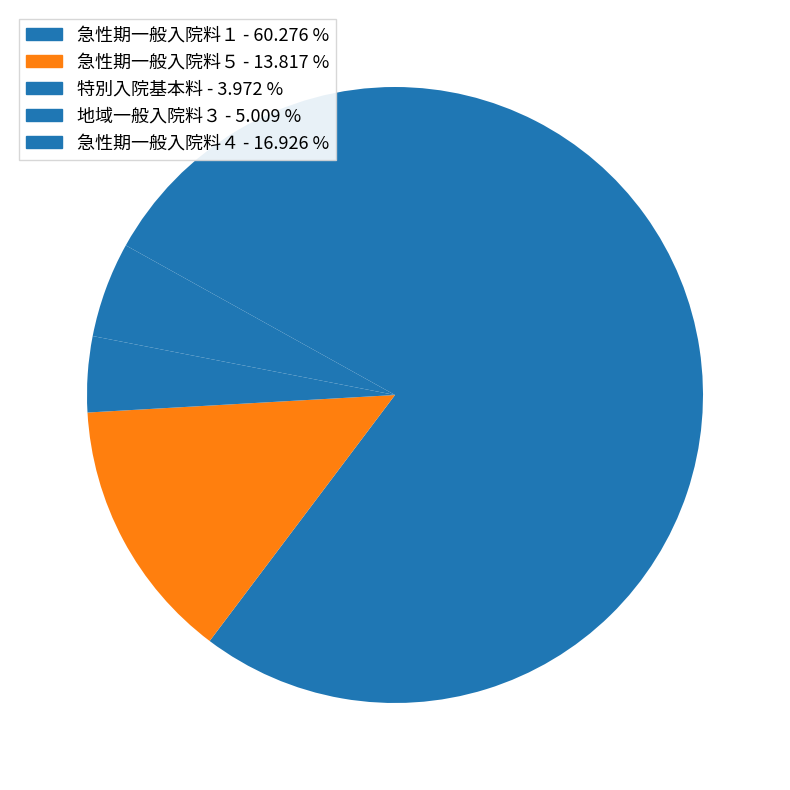

How many segments does this pie chart have?

5